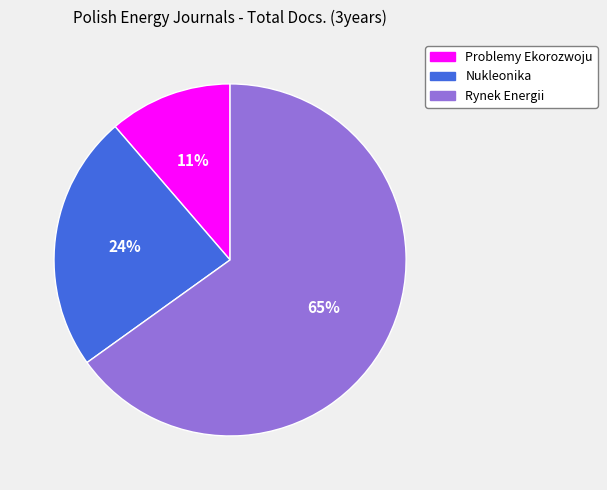

To the nearest percent, what is the average slice percentage?

33%